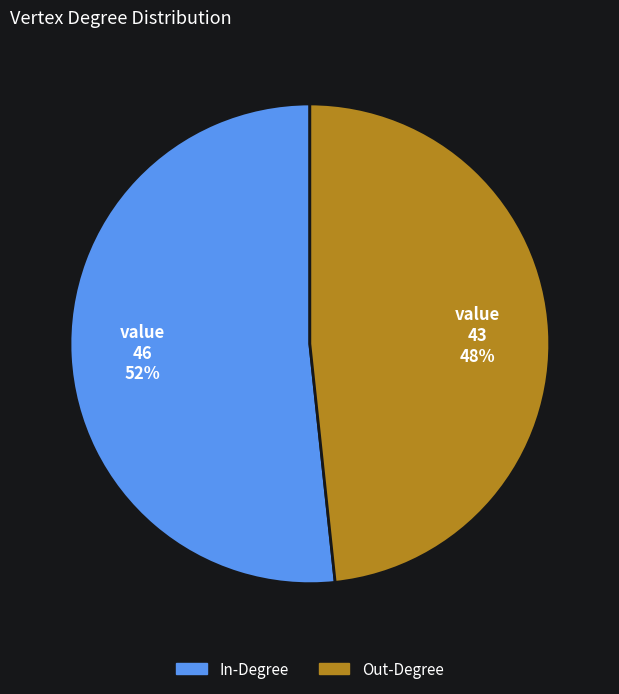

Does any single category account for the majority?

Yes